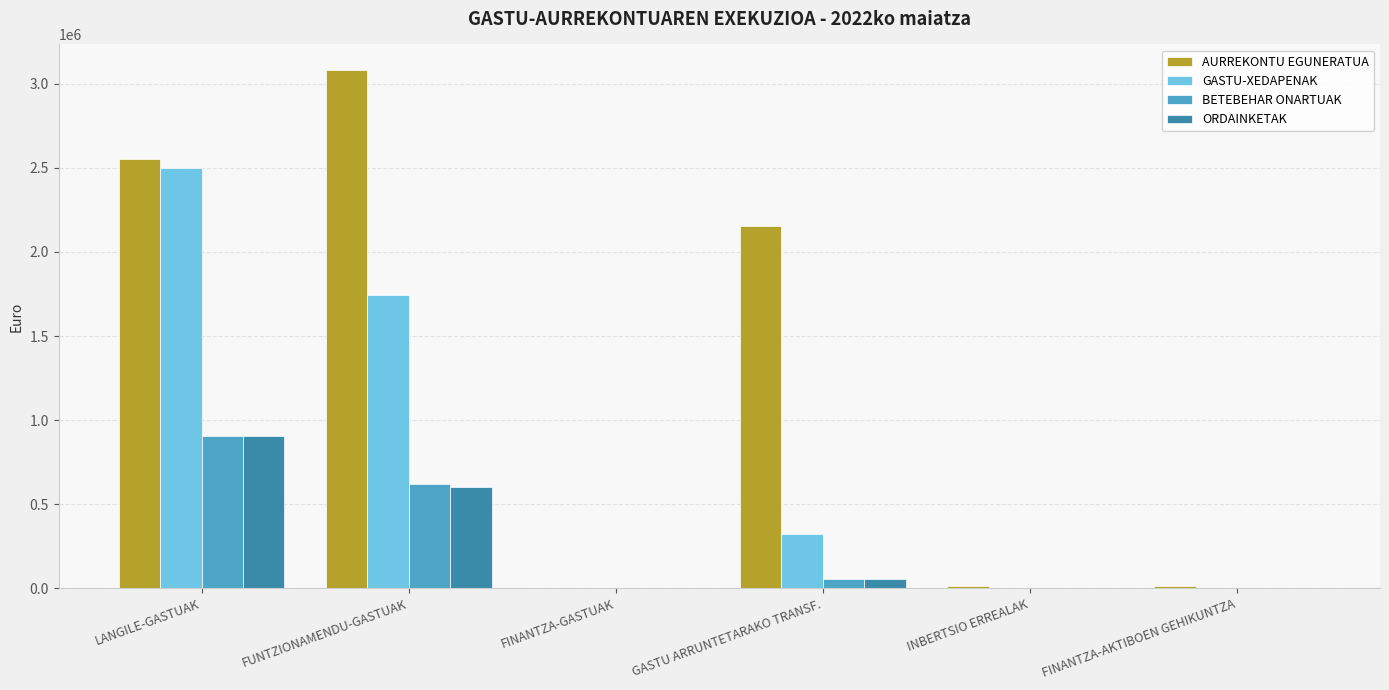

What is the sum of all BETEBEHAR ONARTUAK values?

1574864.1